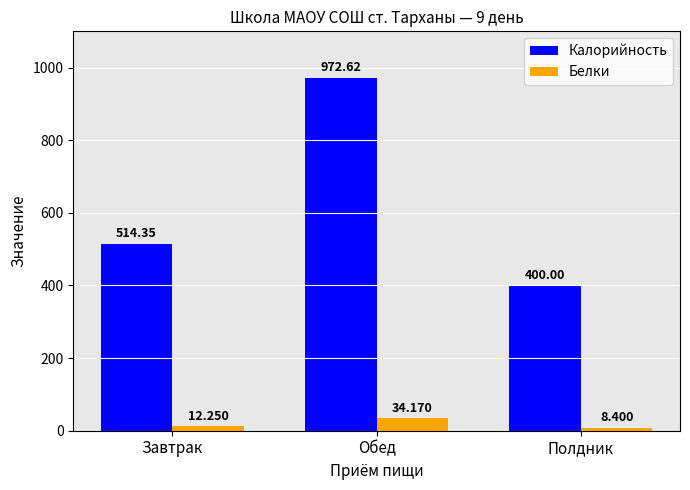

Which series has the largest range (max minus min)?

Калорийность